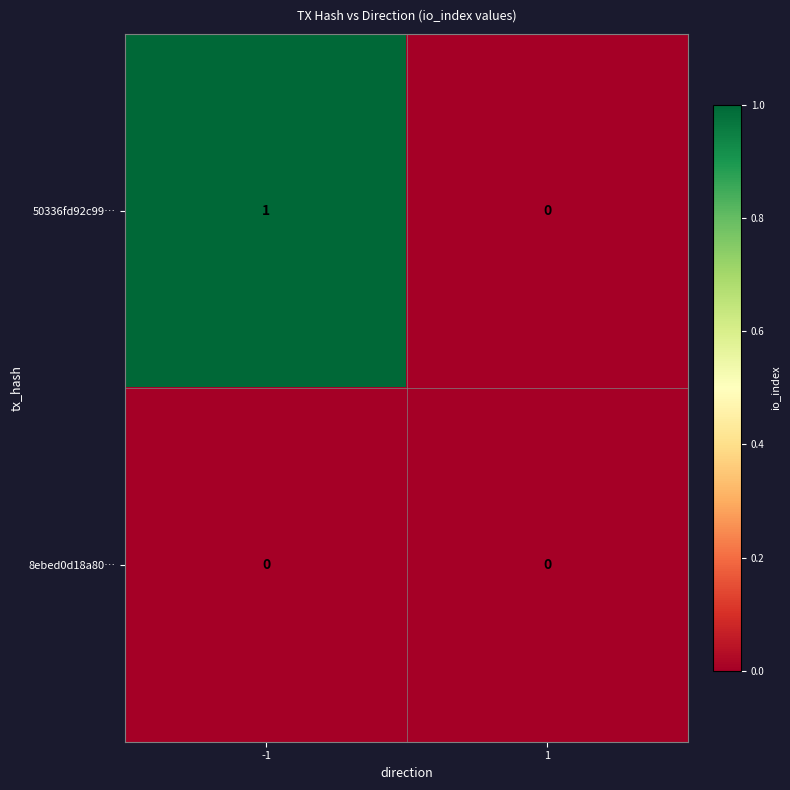

Rank the series by their average value, from lowest to highest.

8ebed0d18a80…, 50336fd92c99…